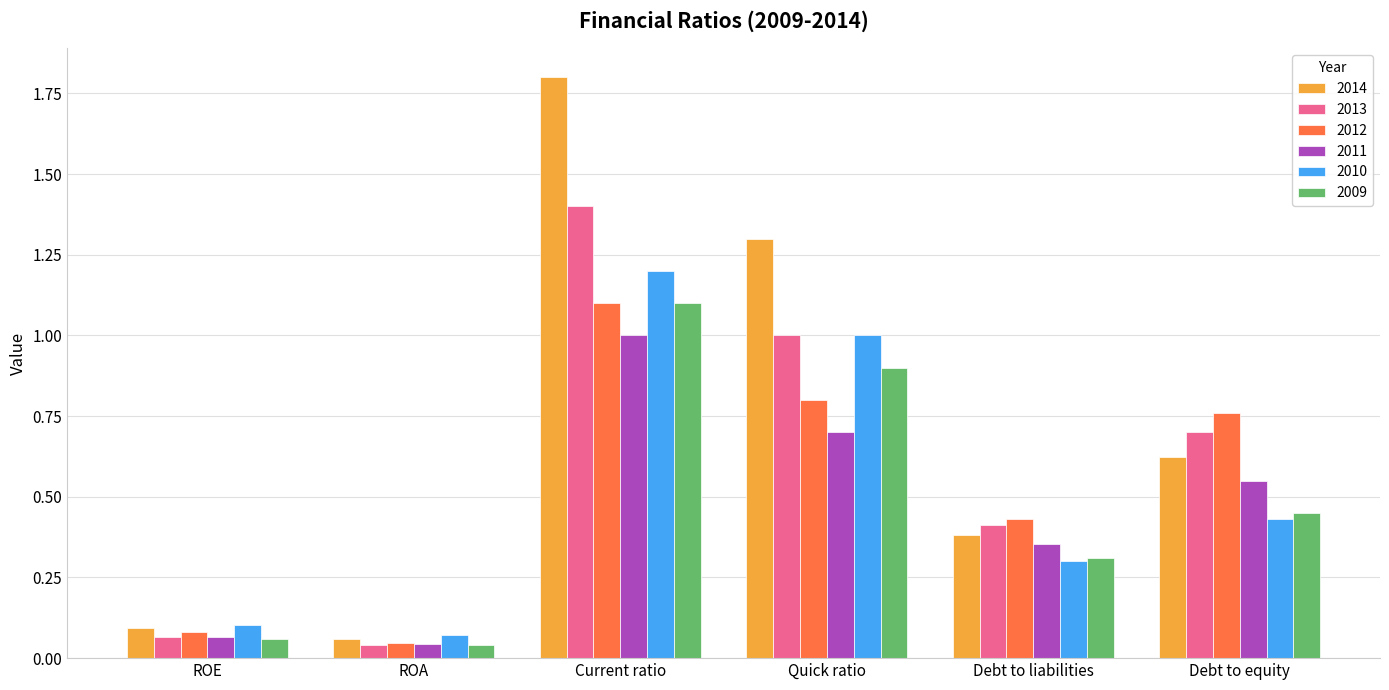

What is the approximate value of 2011 at Quick ratio?

0.7